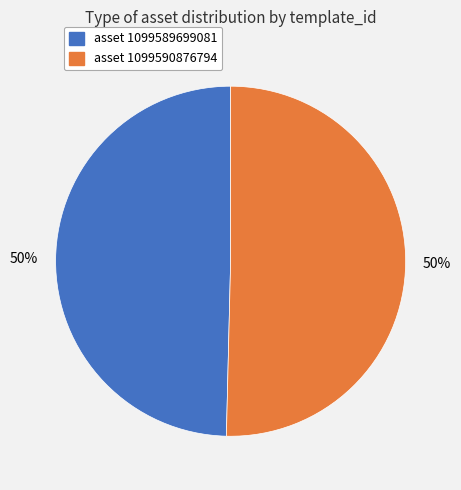

To the nearest percent, what is the average slice percentage?

50%